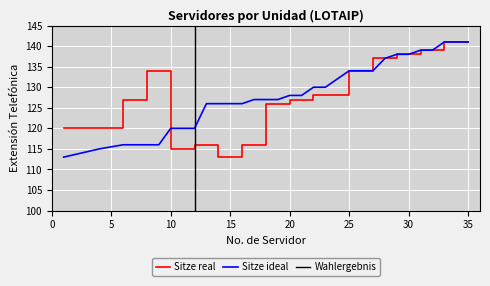

How many distinct data groups are displayed?

2